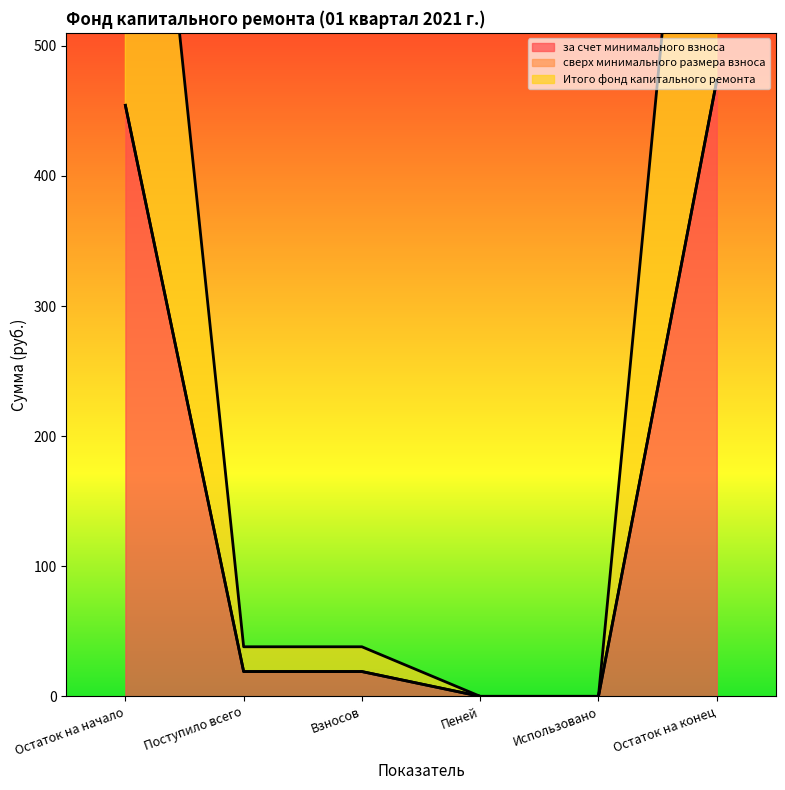

Is the value of за счет минимального взноса at Остаток на конец greater than the value of Итого фонд капитального ремонта at Поступило всего?

Yes